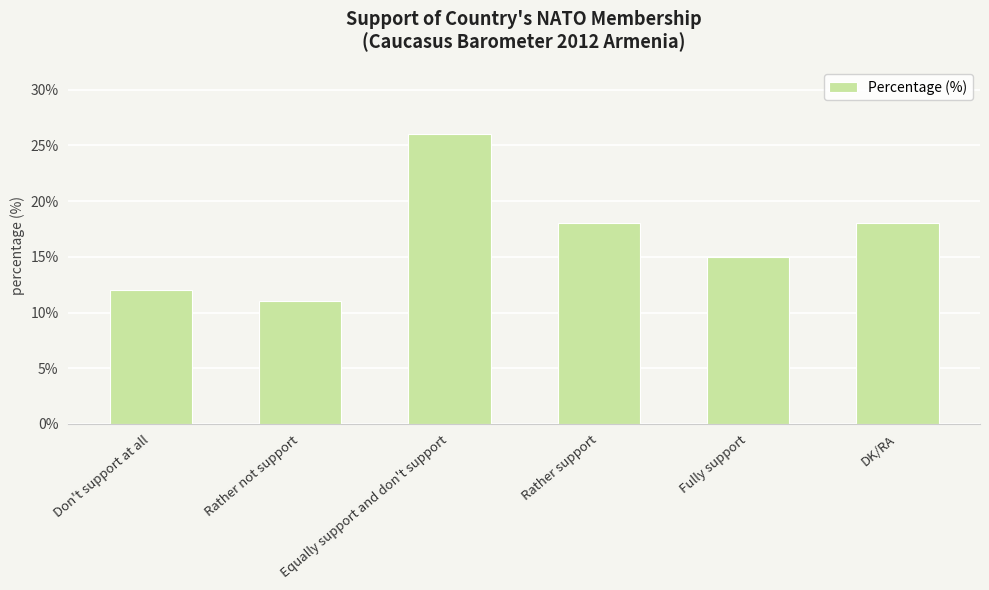

Where does the data first go above 18?

Equally support and don't support